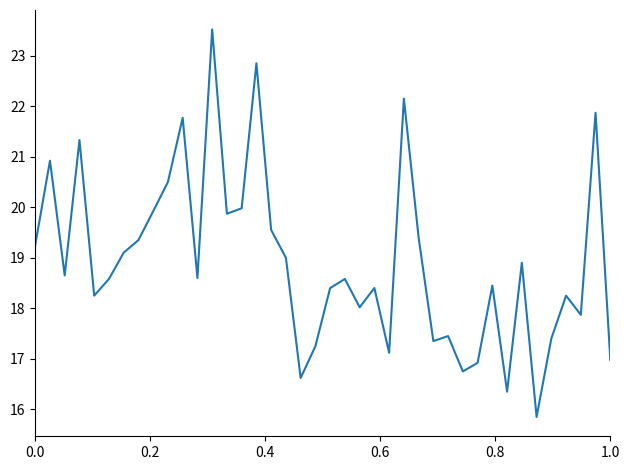

What is the average value?

18.9